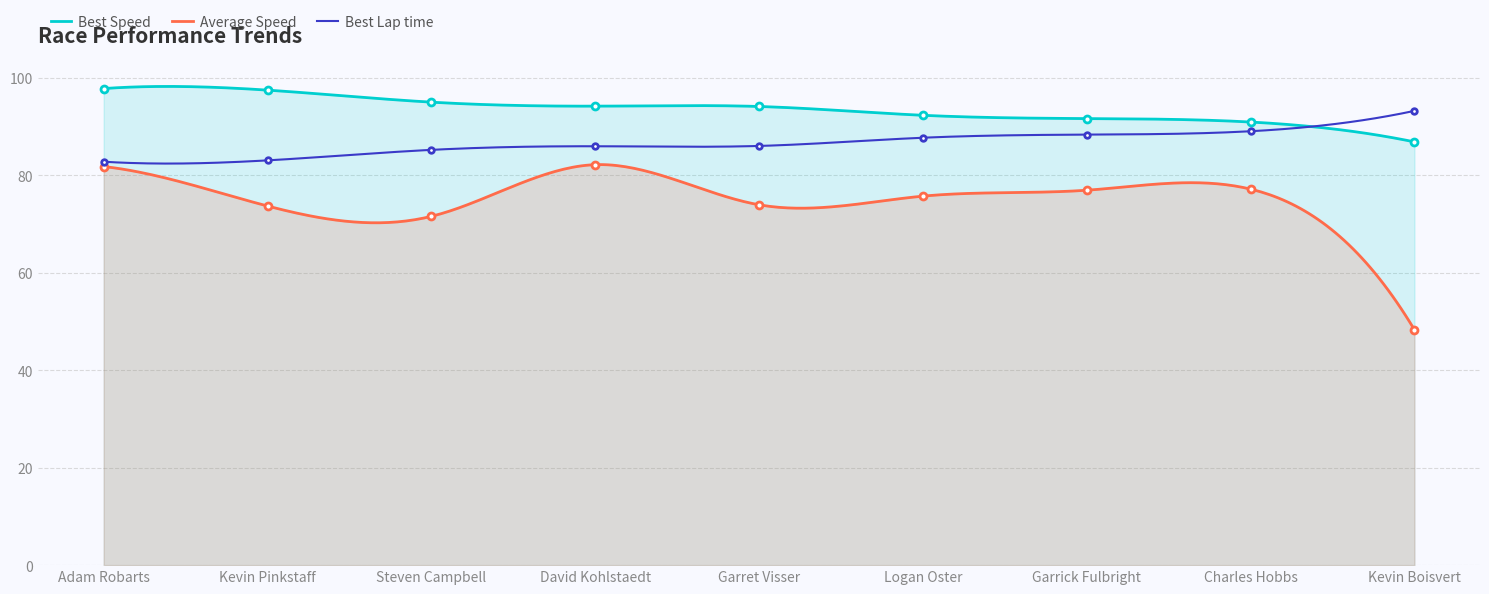

What position from the right is Garrick Fulbright?

3